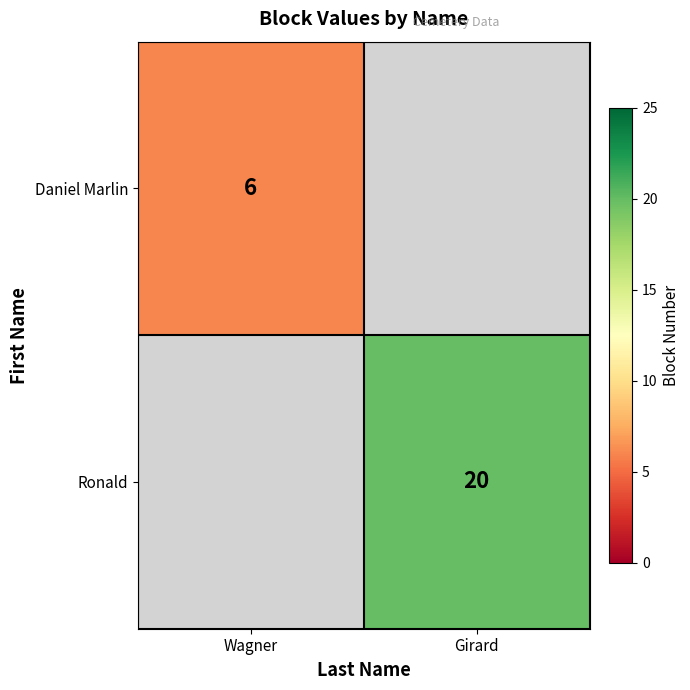

True or false: Daniel Marlin has a value of 6 at Wagner.

True